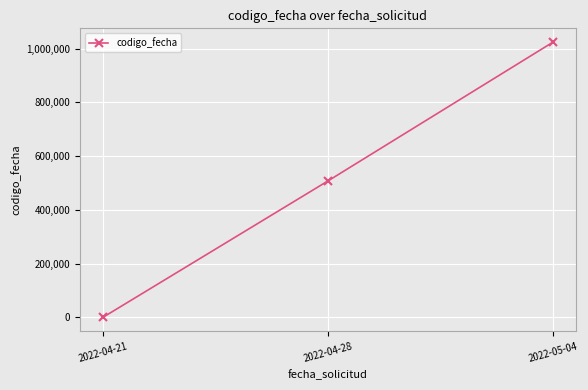

Read the value at 2022-05-04.

1024262